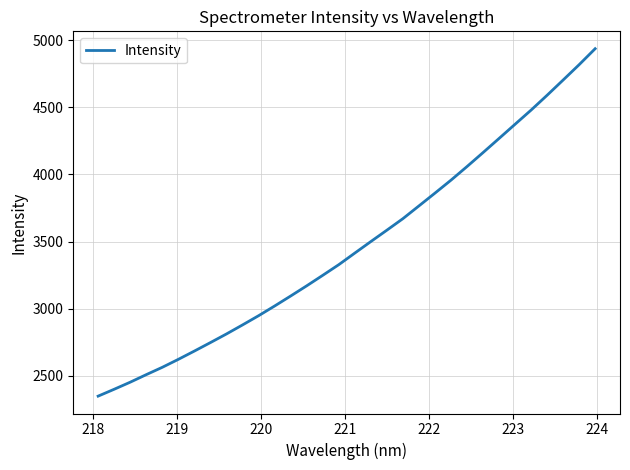

What is the greatest value displayed?

4936.4